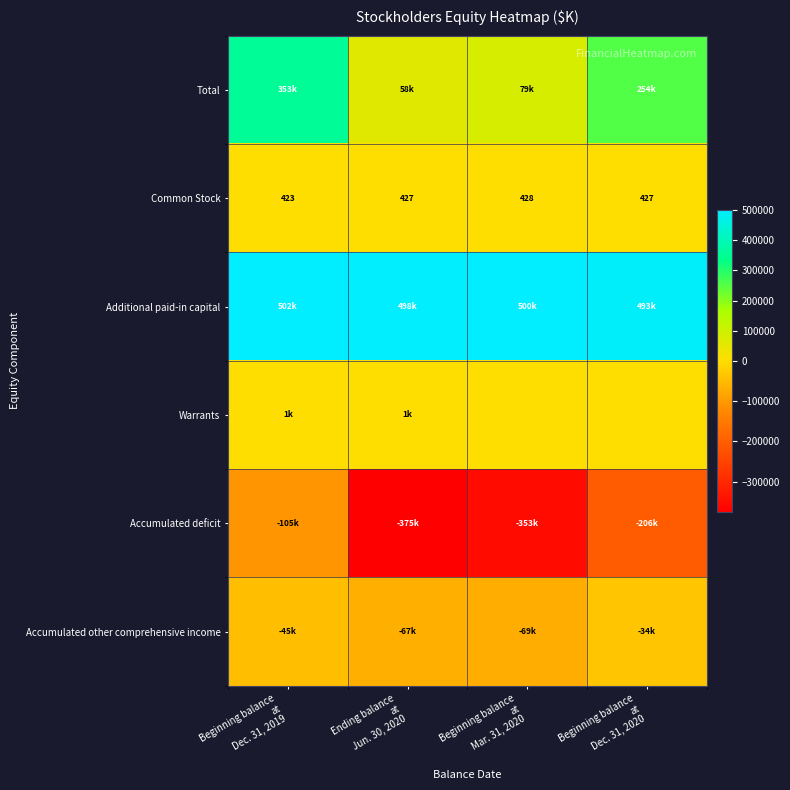

At how many categories does at least one series exceed 155400?

4